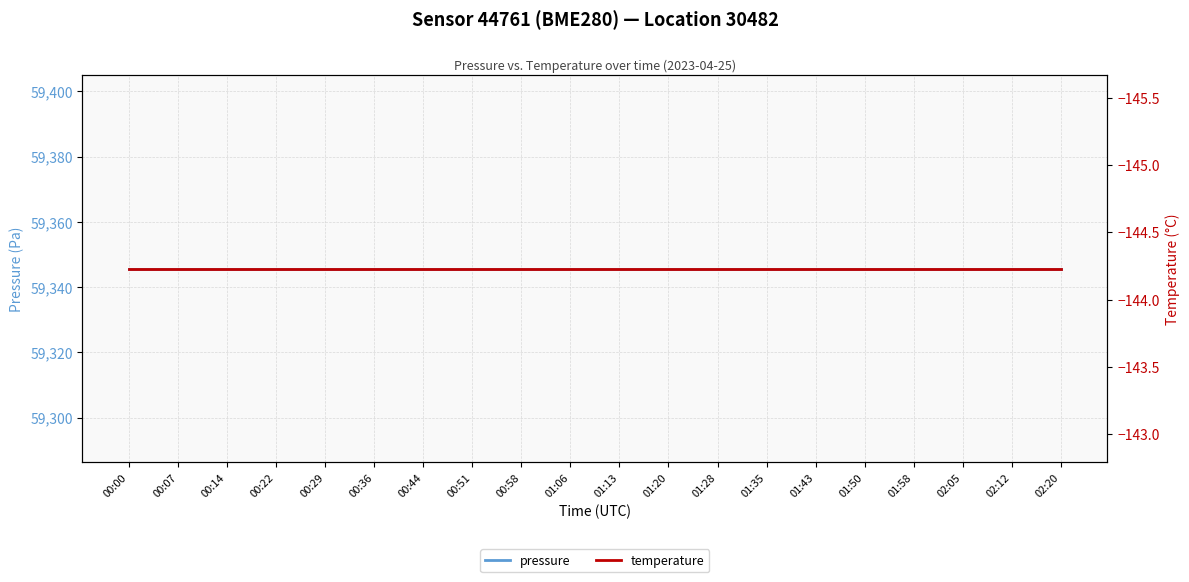

Rank the series by their average value, from highest to lowest.

pressure, temperature